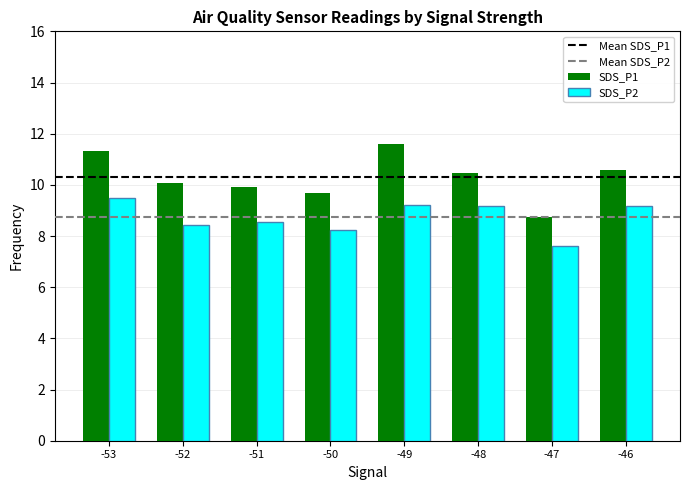

Which category has the lowest value across all series?

-47